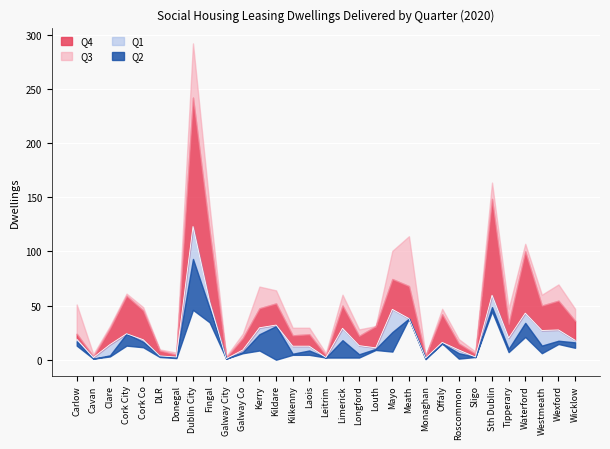

Which series changed the most between Kerry and Offaly?

Q2